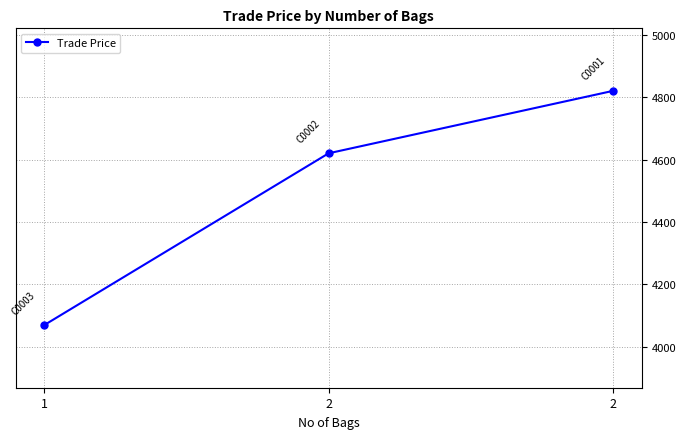

What is the change in value from 1 to 2?

+750.4